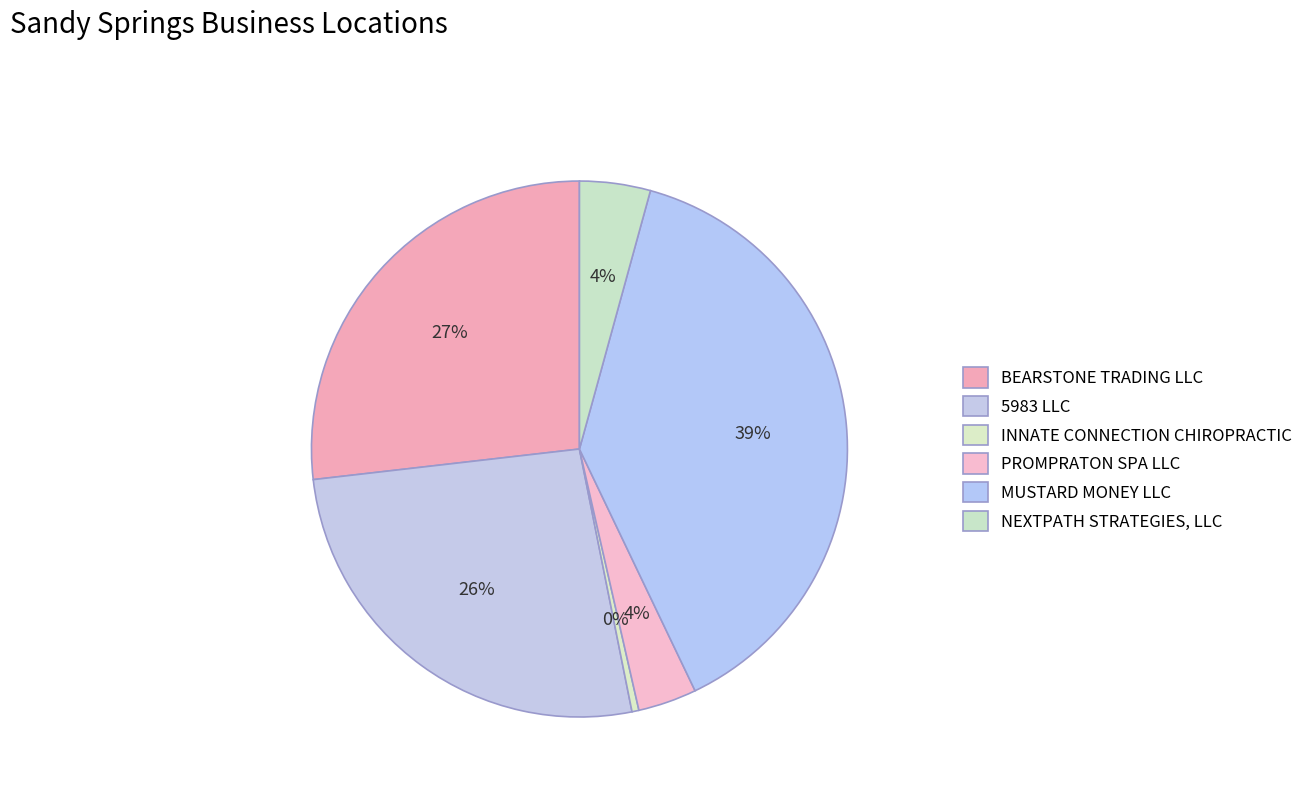

Is there a majority slice in this chart?

No